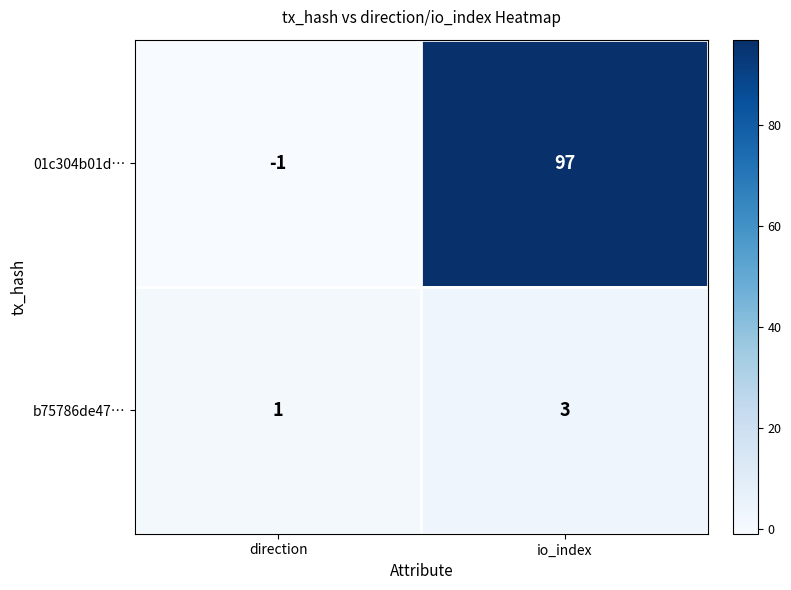

Rank the series by their average value, from highest to lowest.

01c304b01d…, b75786de47…